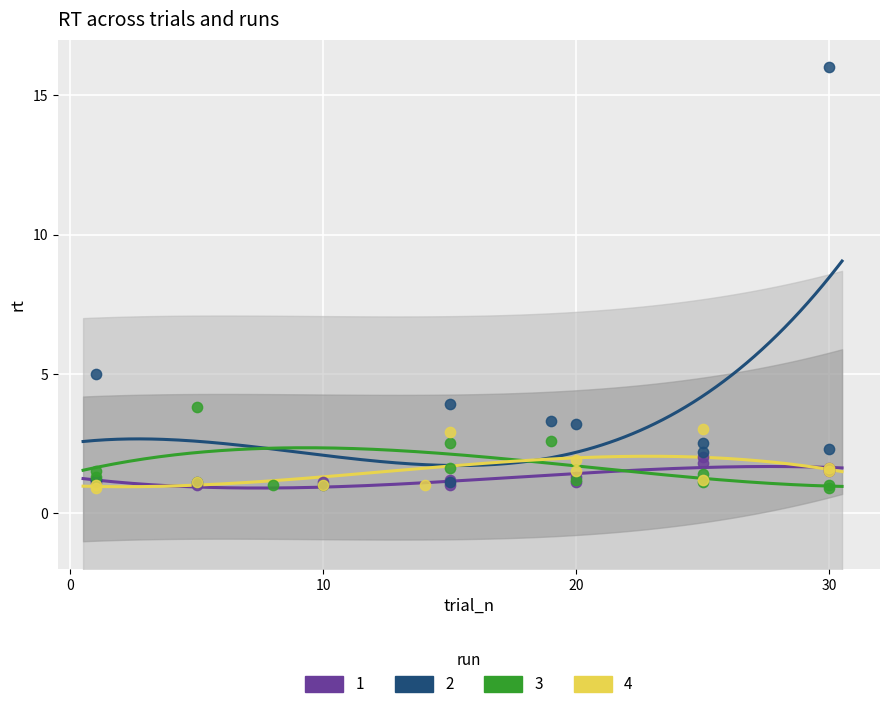

What are all the series names shown in the legend?

1, 2, 3, 4